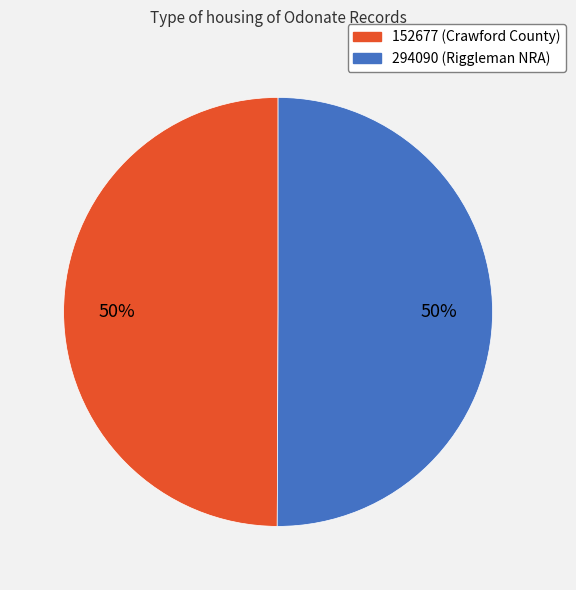

To the nearest percent, what percentage of the pie is 152677?

50%